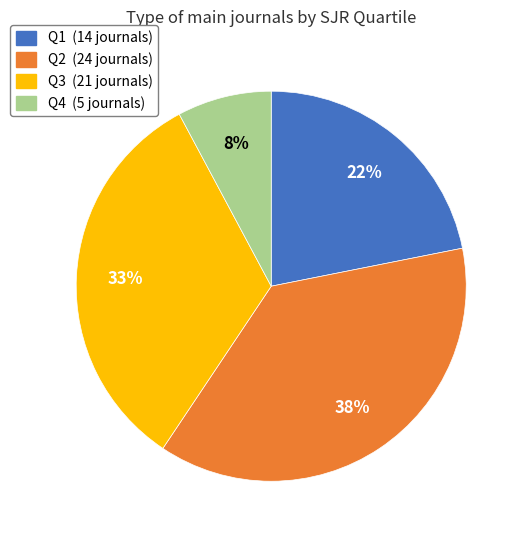

What is the ratio of the value at Q1 to the value at Q4?

2.8